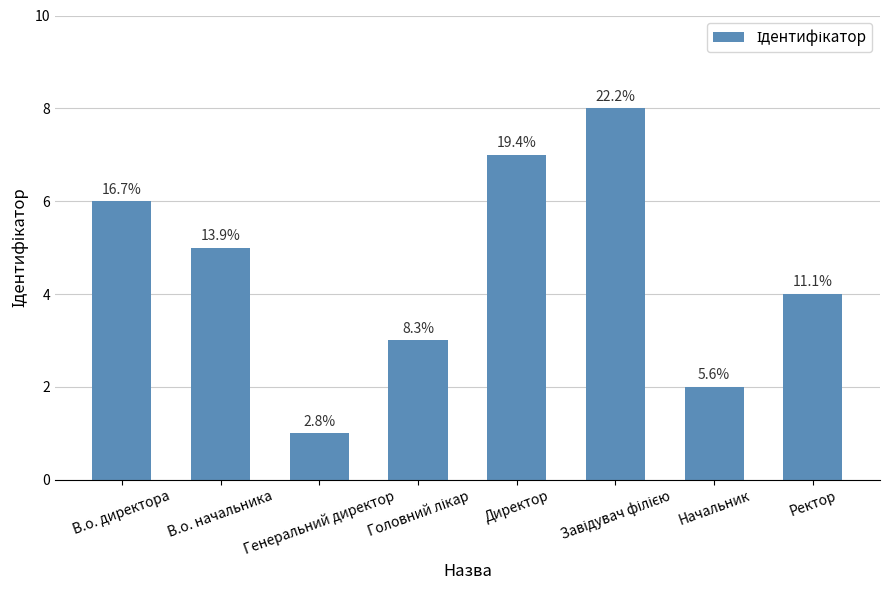

How many bars are there in total?

8